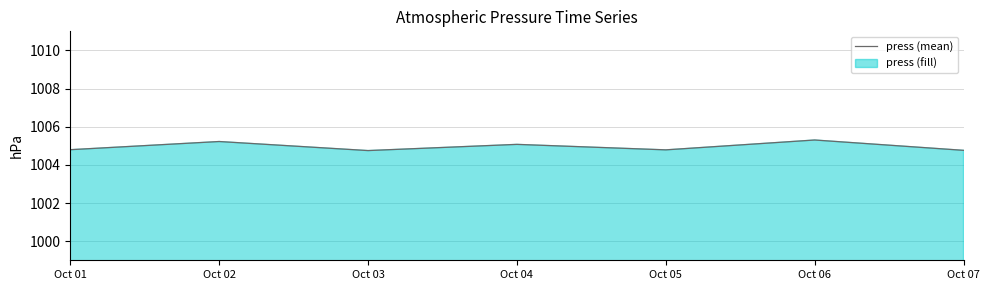

Which category has the lowest value across all series?

Oct 03